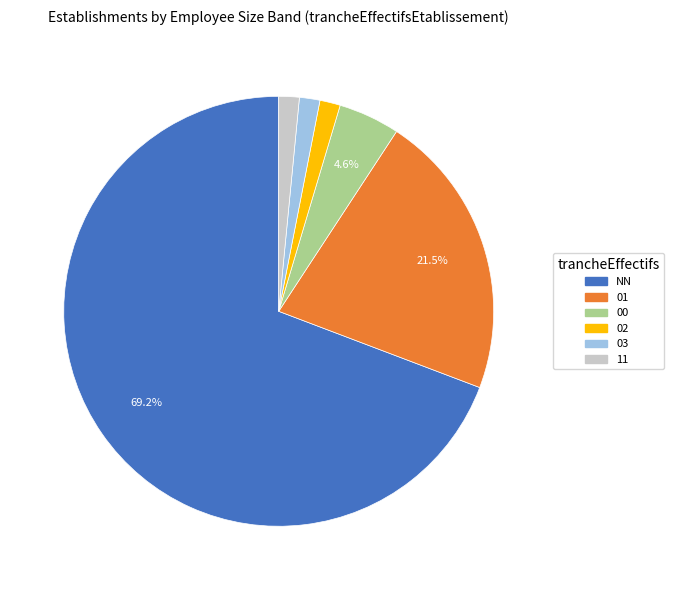

Combined, do 02 and 03 account for over 50%?

No